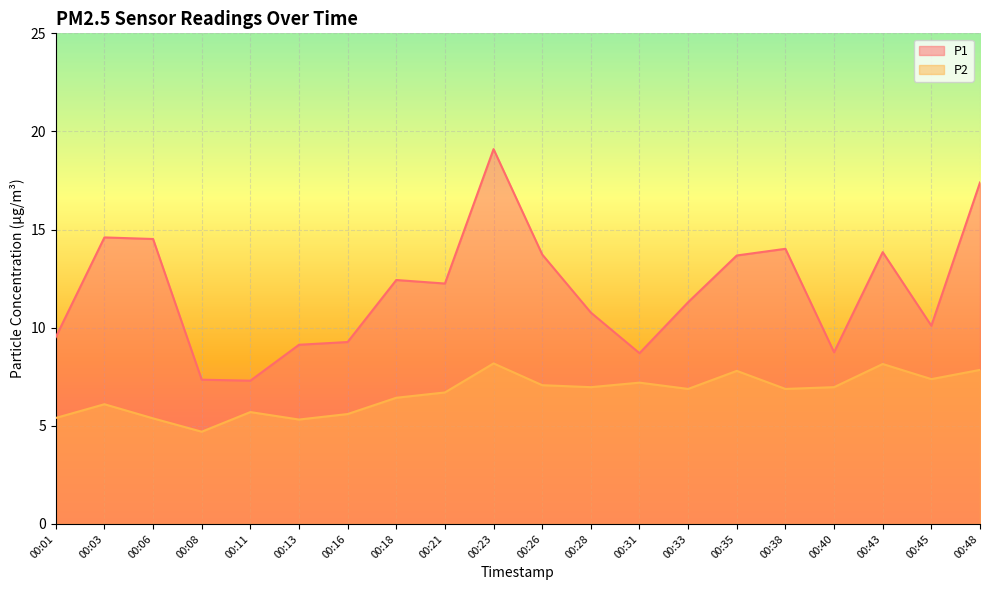

What is the average value of the P2 series?

6.6